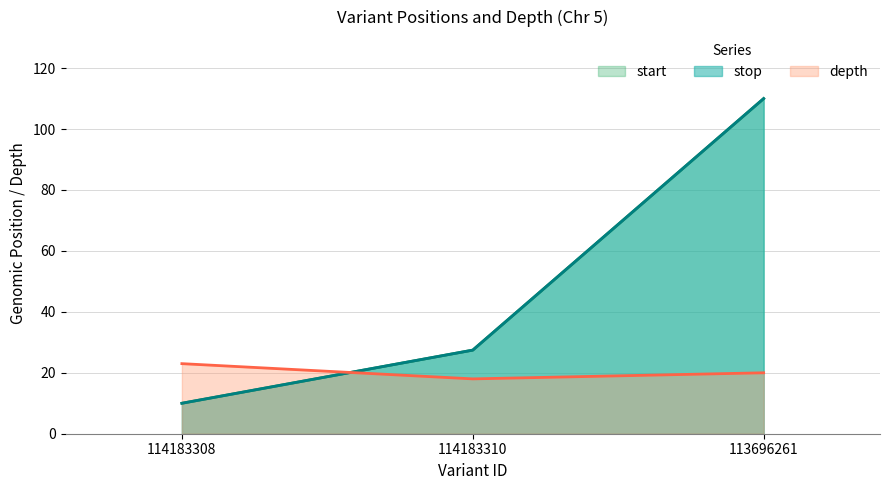

What is the sum of the depth values at 114183308 and 114183310?

41.0